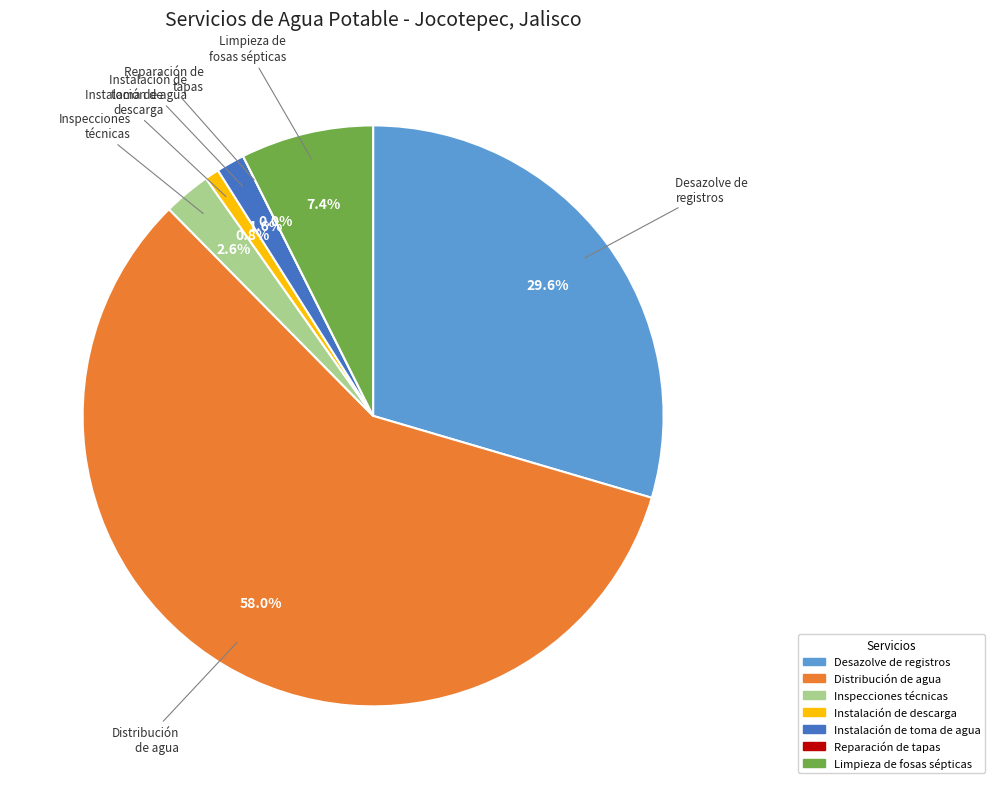

What is the change in value from Desazolve de registros y redes de drenaje to Inspecciones y supervisiones técnicas?

-102